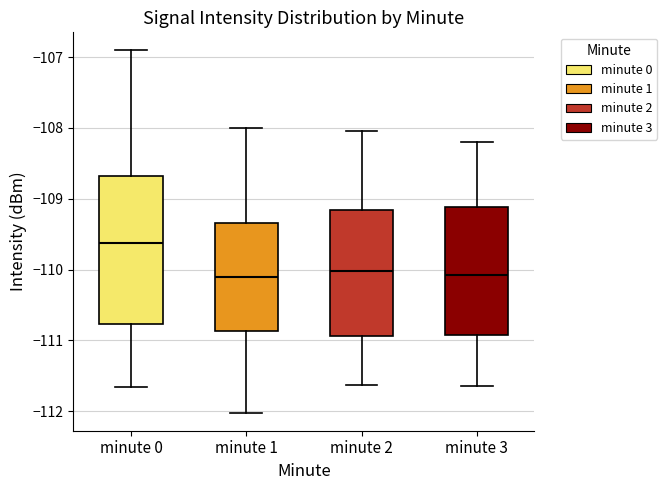

Which box's median line is the highest?

minute 0